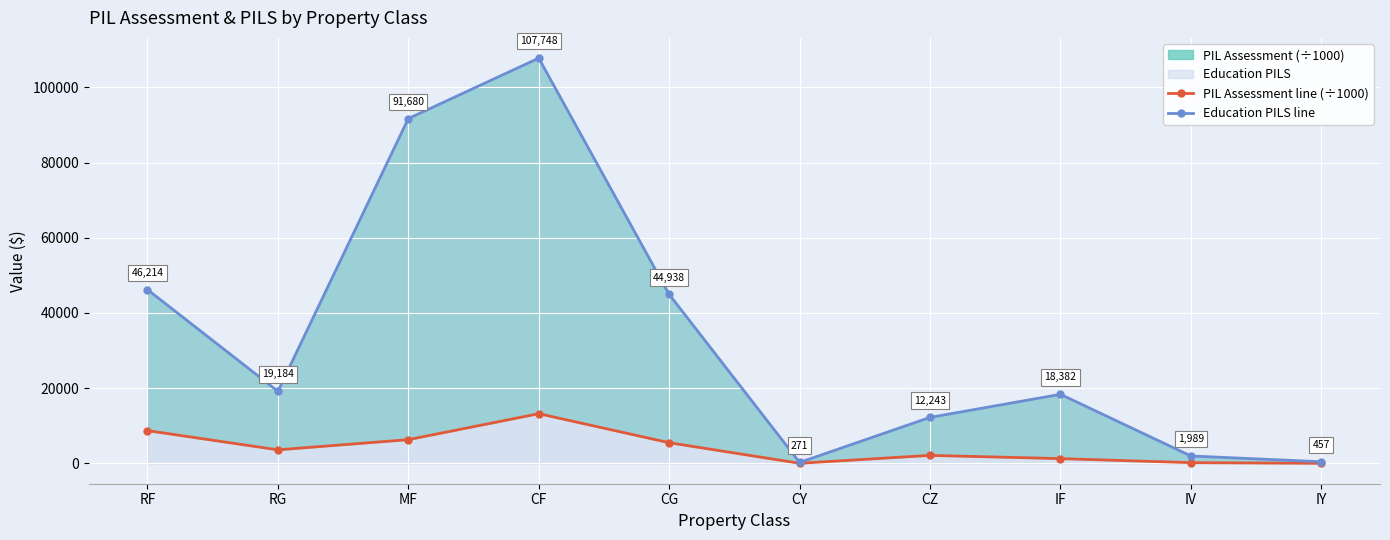

What is the difference between the second highest and minimum values in the PIL Assessment line (÷1000) series?

8680.4